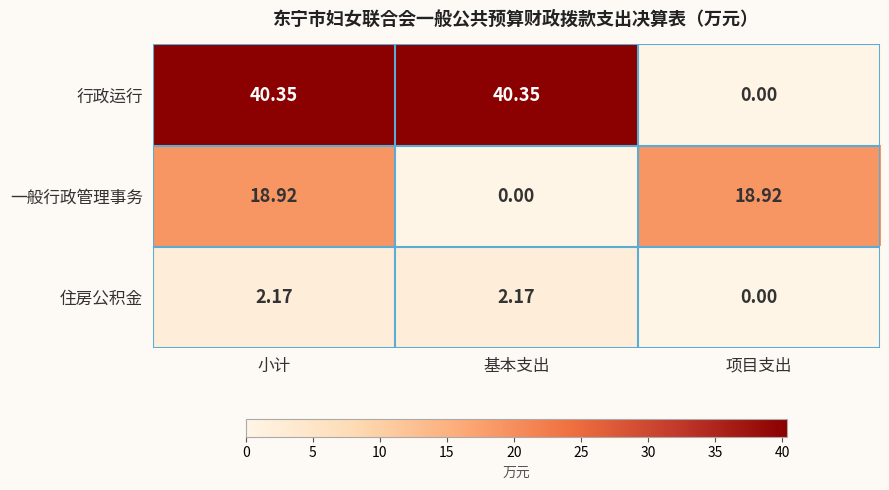

At which label does 一般行政管理事务 reach its minimum?

基本支出